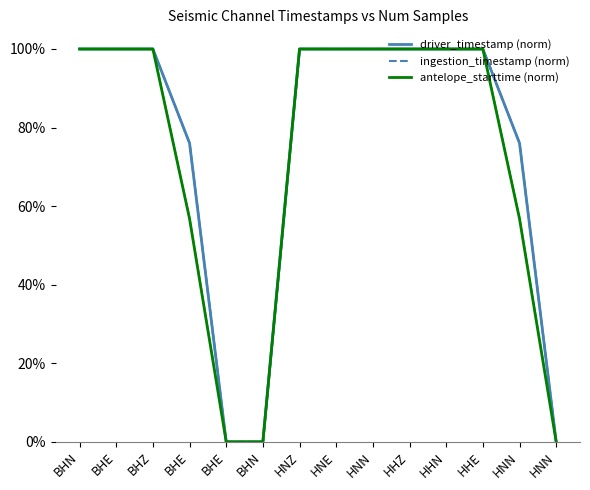

What is the label of the 13th point from the right?

BHE